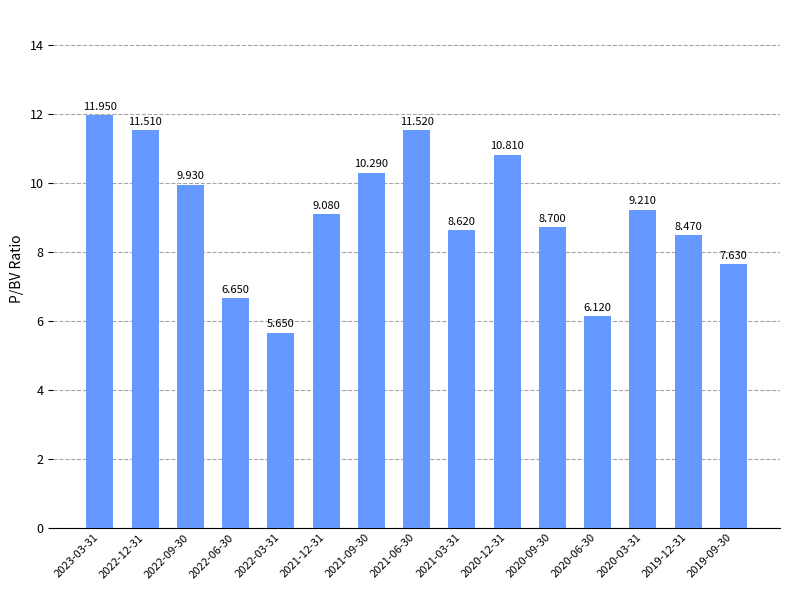

What is the average value?

9.1